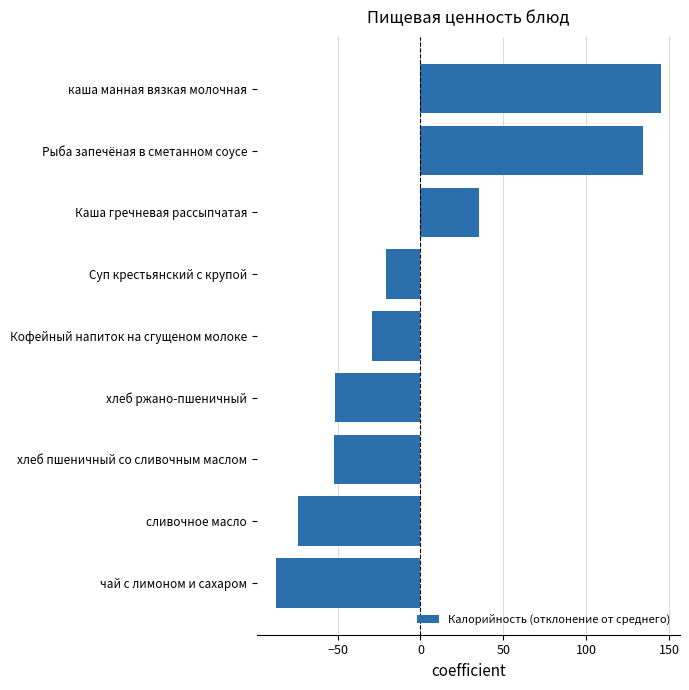

Which label corresponds to the smallest value in the chart?

чай с лимоном и сахаром